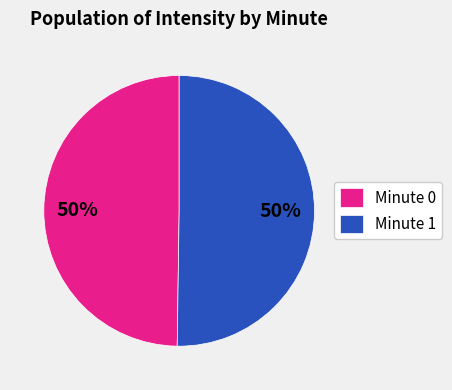

What percentage is the Minute 1 slice, to the nearest percent?

50%